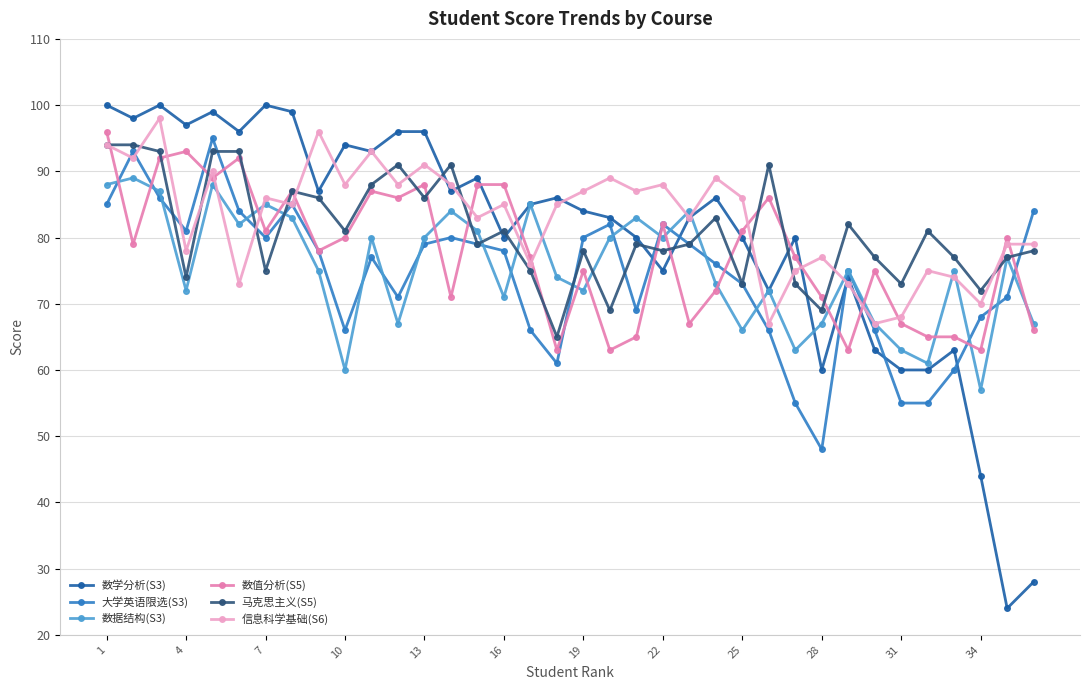

How many categories are shown in the chart?

36